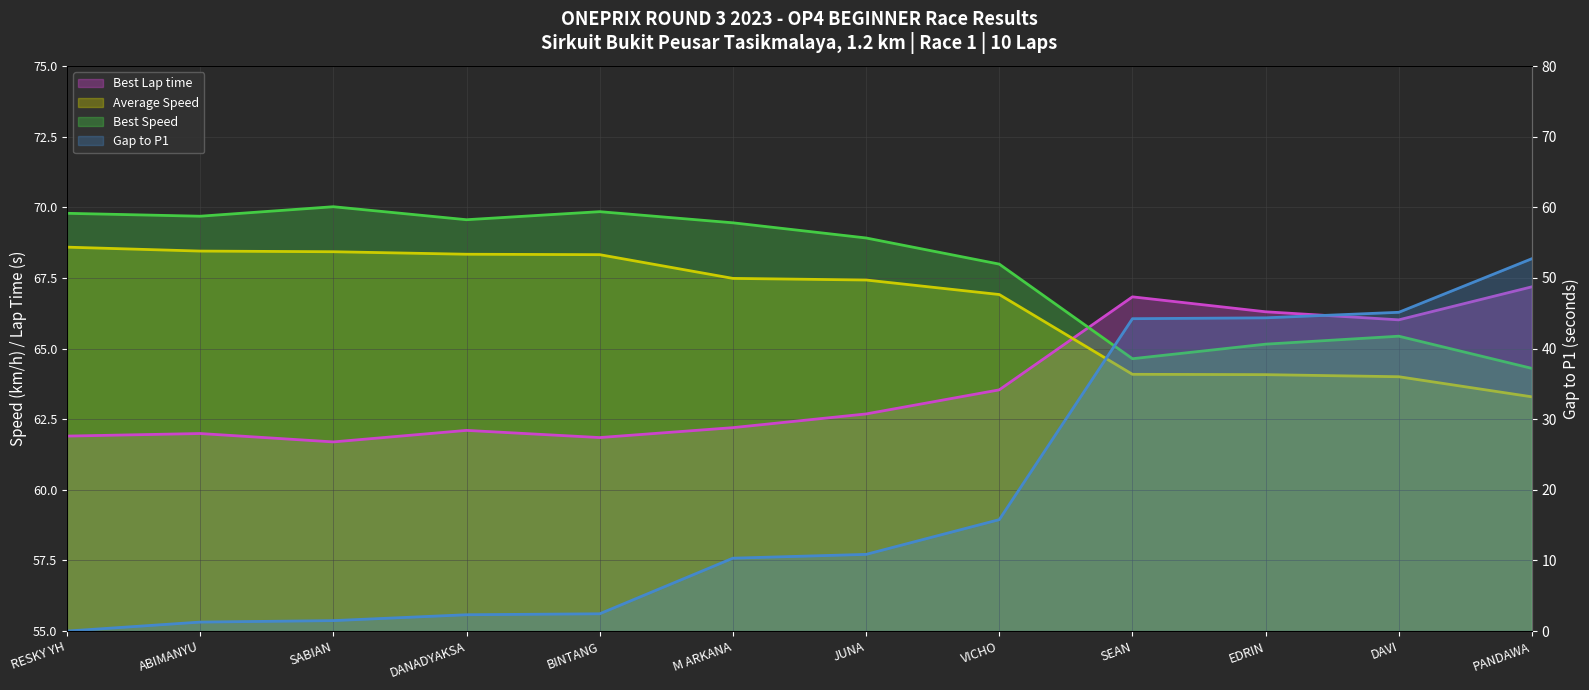

True or false: Gap to P1 has more than 1 points higher than both neighbors.

False